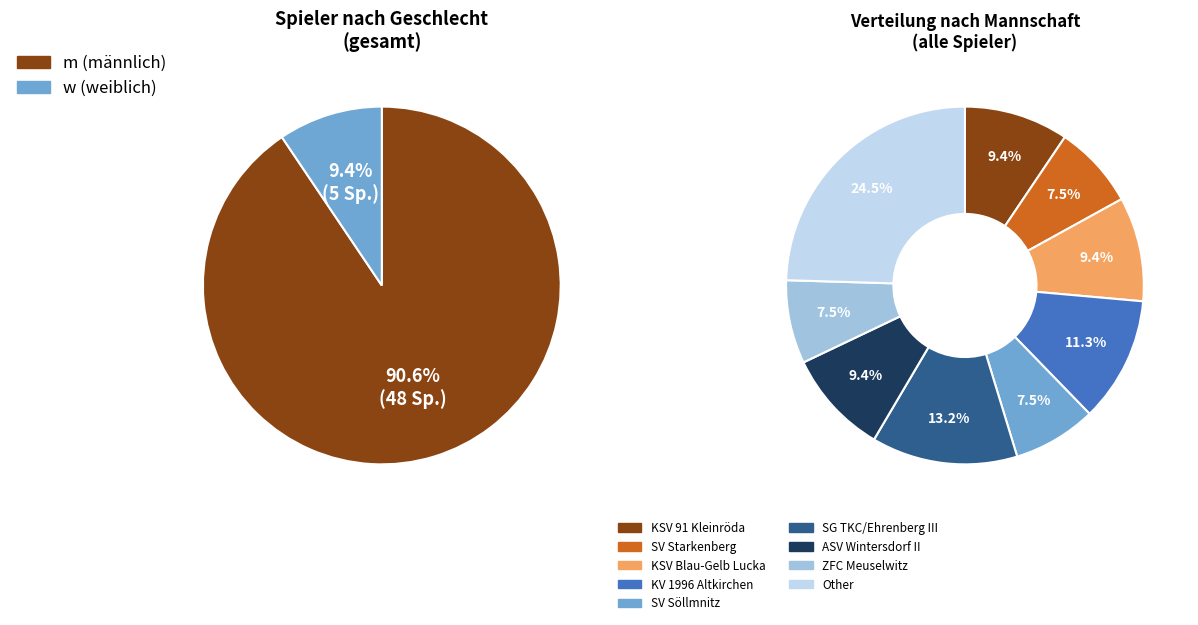

Is it true that w is 9% of the pie?

True